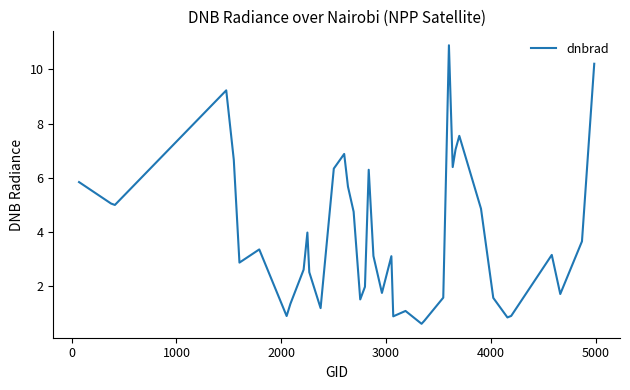

What is the difference between the maximum and minimum values?

10.3